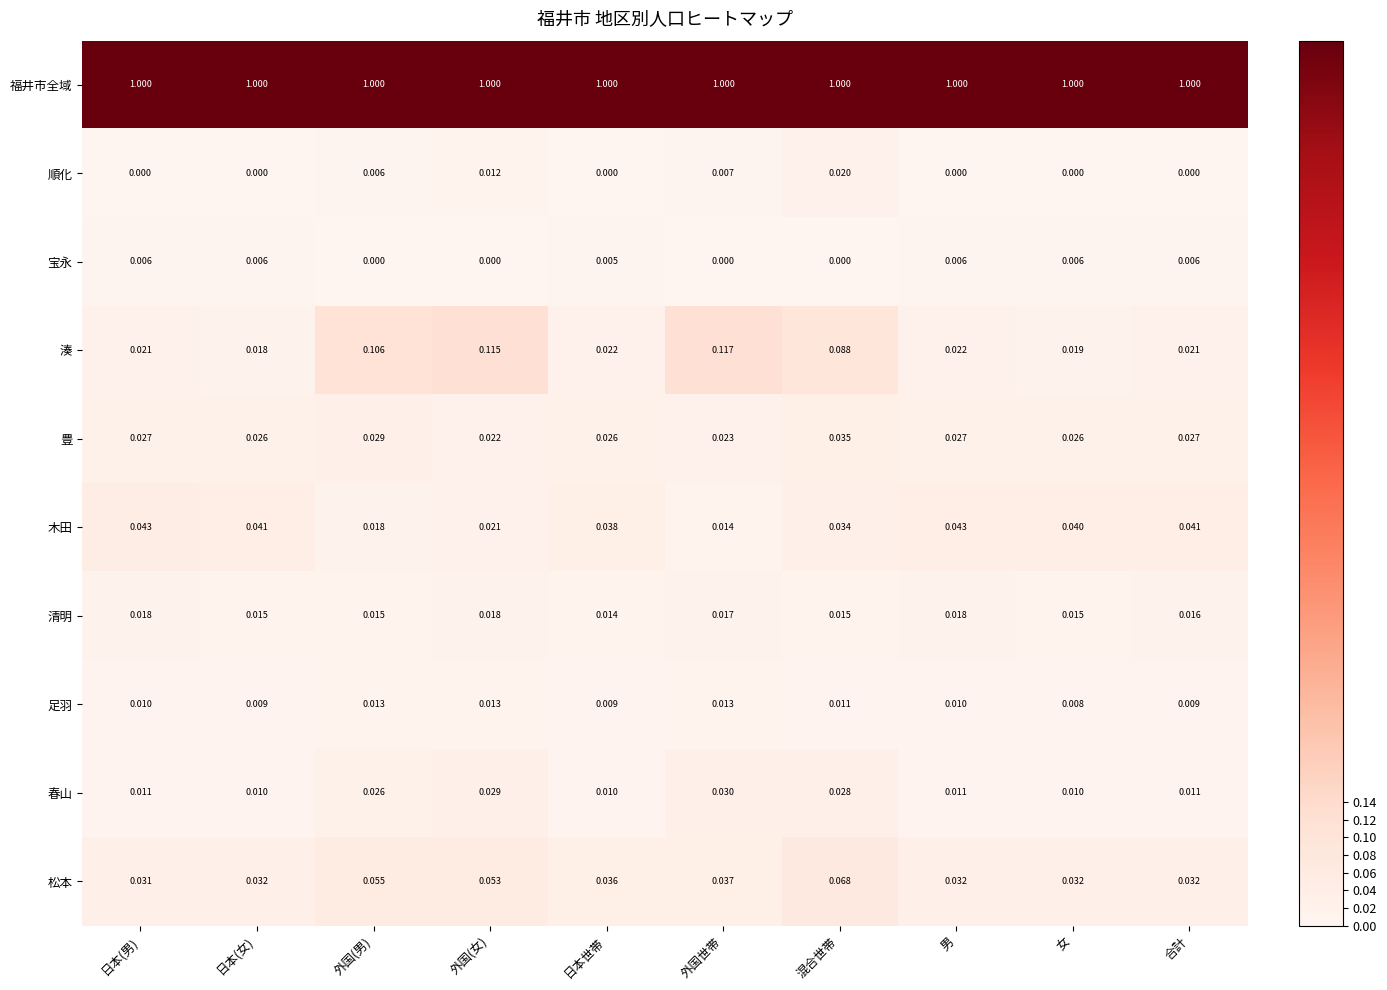

Rank the series at 日本(女) from lowest to highest value.

順化, 宝永, 足羽, 春山, 清明, 湊, 豊, 松本, 木田, 福井市全域